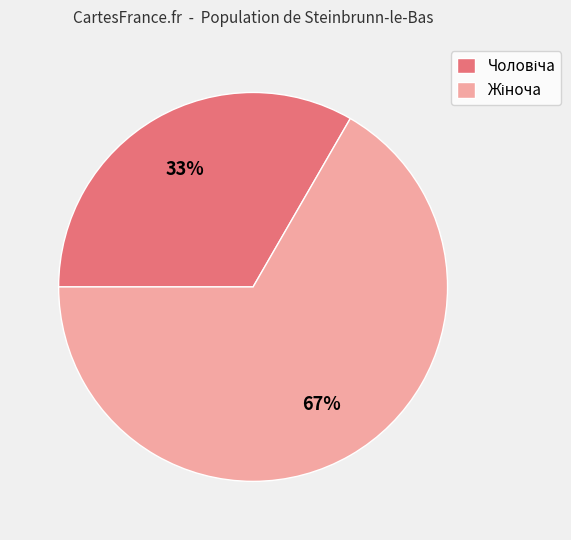

Is there a majority slice in this chart?

Yes